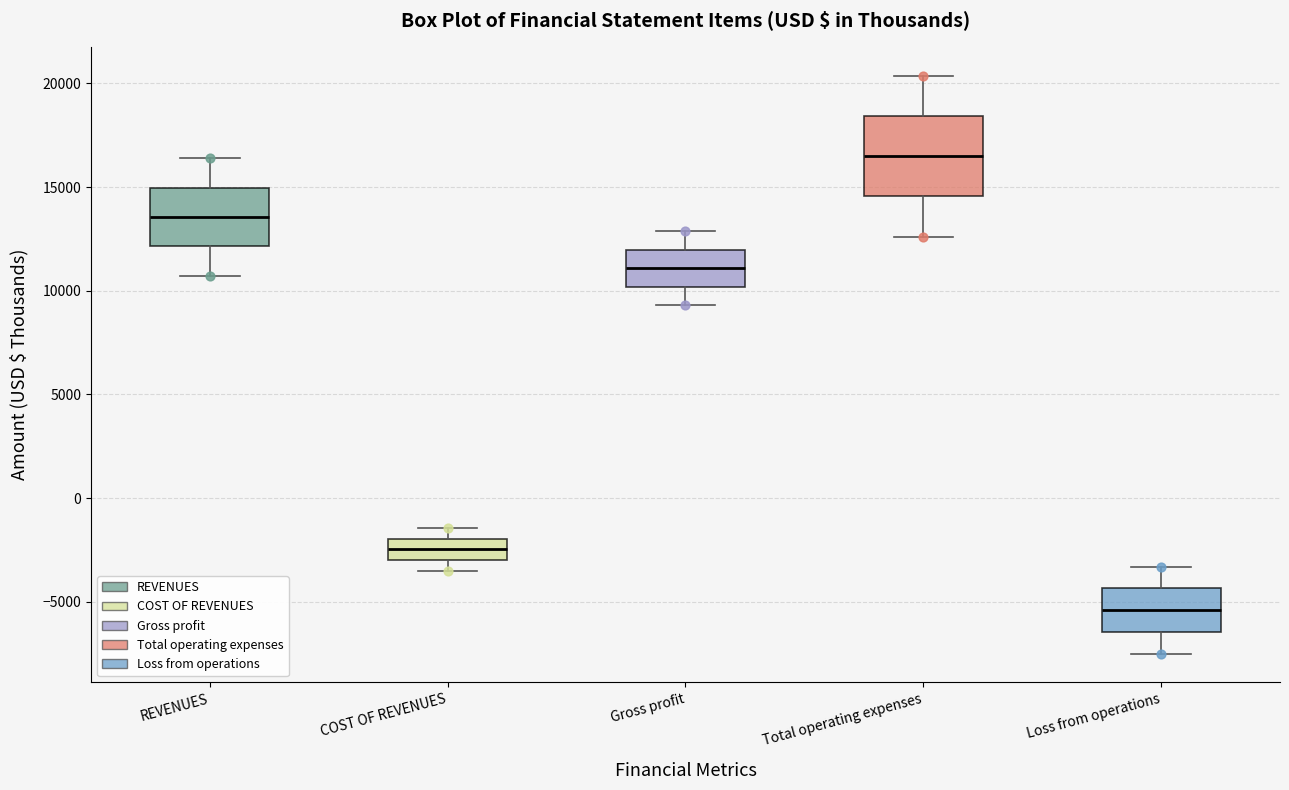

Reading left to right, read every box against the y-axis: the position of its median line, the range the box covers, and the ends of its whiskers. The values are not printed on the chart, so give them approximately, as read against the axis.

REVENUES: median 13500, box 12000 to 15000, whiskers 10500 to 16500
COST OF REVENUES: median -2500, box -3000 to -2000, whiskers -3500 to -1500
Gross profit: median 11000, box 10000 to 12000, whiskers 9500 to 13000
Total operating expenses: median 16500, box 14500 to 18500, whiskers 12500 to 20500
Loss from operations: median -5500, box -6500 to -4500, whiskers -7500 to -3500